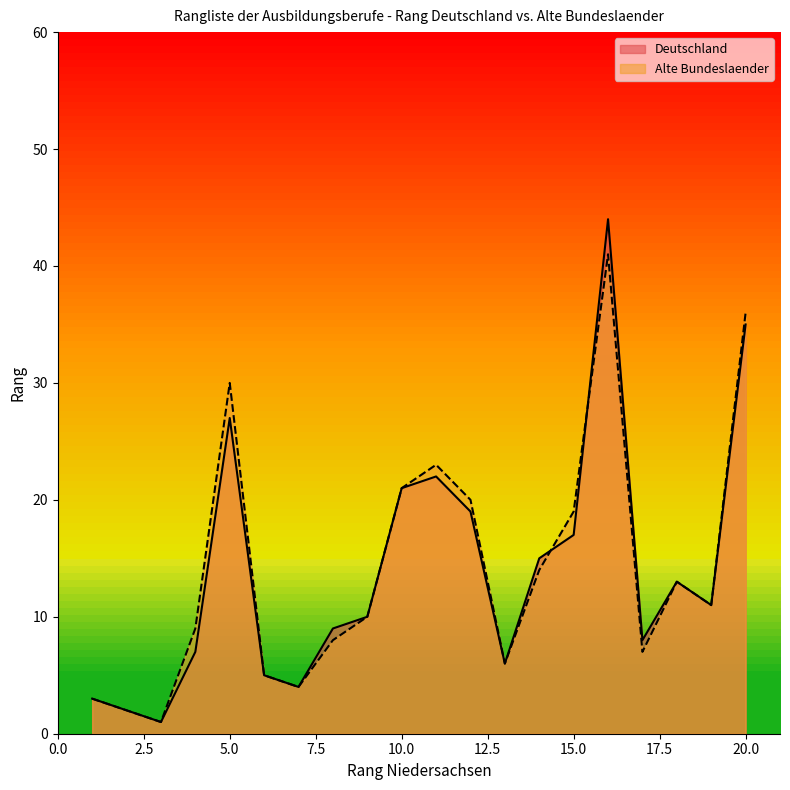

Which category has the lowest value across all series?

3